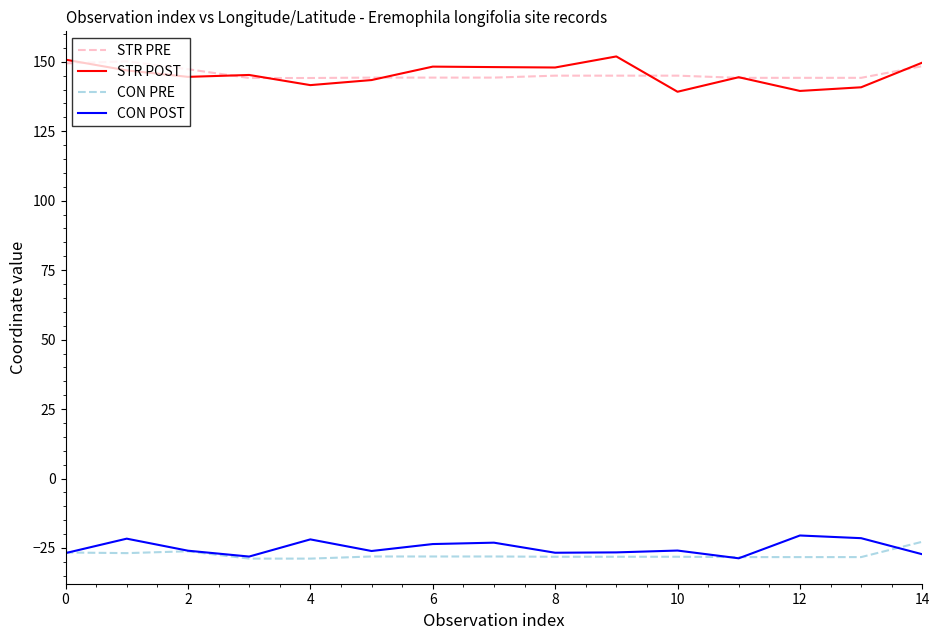

True or false: CON PRE and STR PRE cross at least once.

False